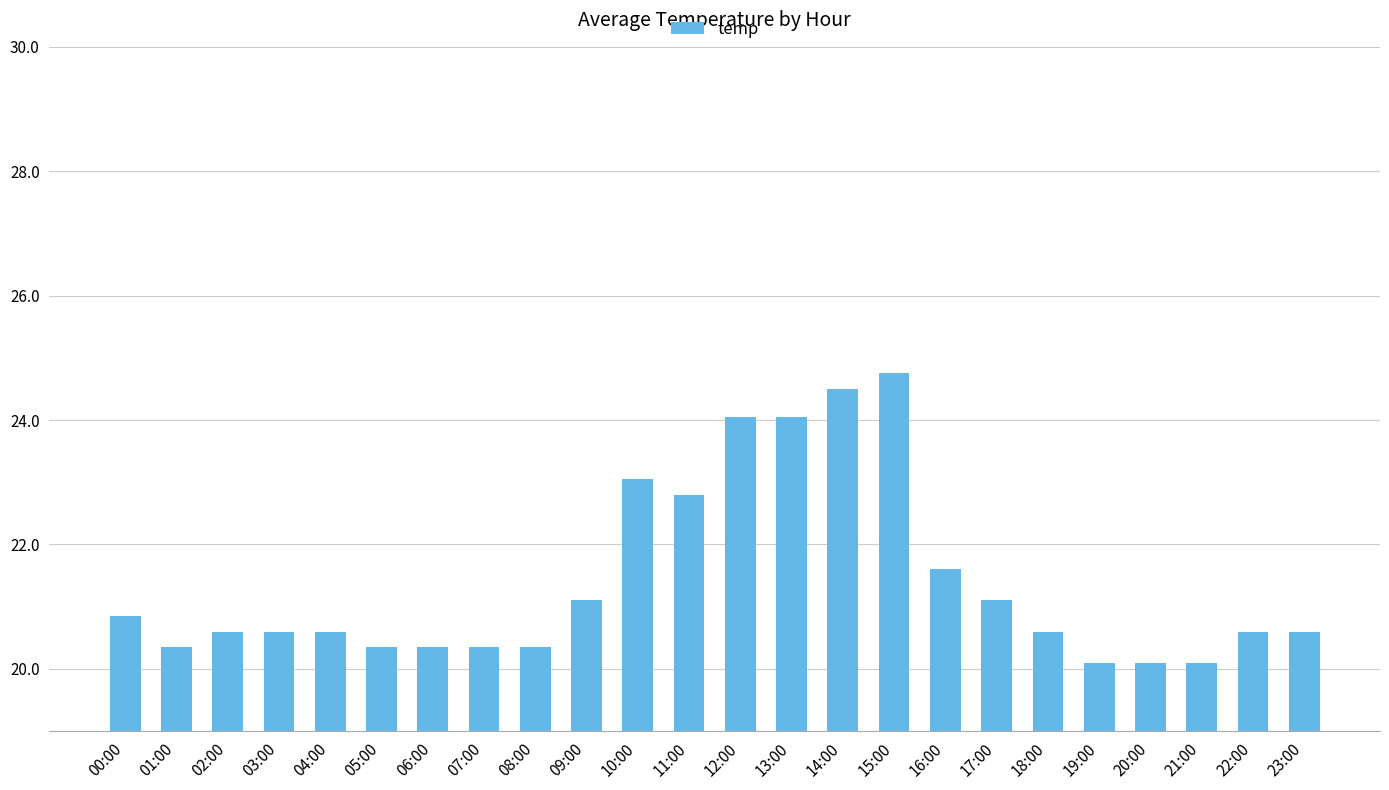

Reading left to right, transcribe all the data shown in this chart.

20.9	20.4	20.6	20.6	20.6	20.4	20.4	20.4	20.4	21.1	23.1	22.8	24.1	24.1	24.5	24.8	21.6	21.1	20.6	20.1	20.1	20.1	20.6	20.6